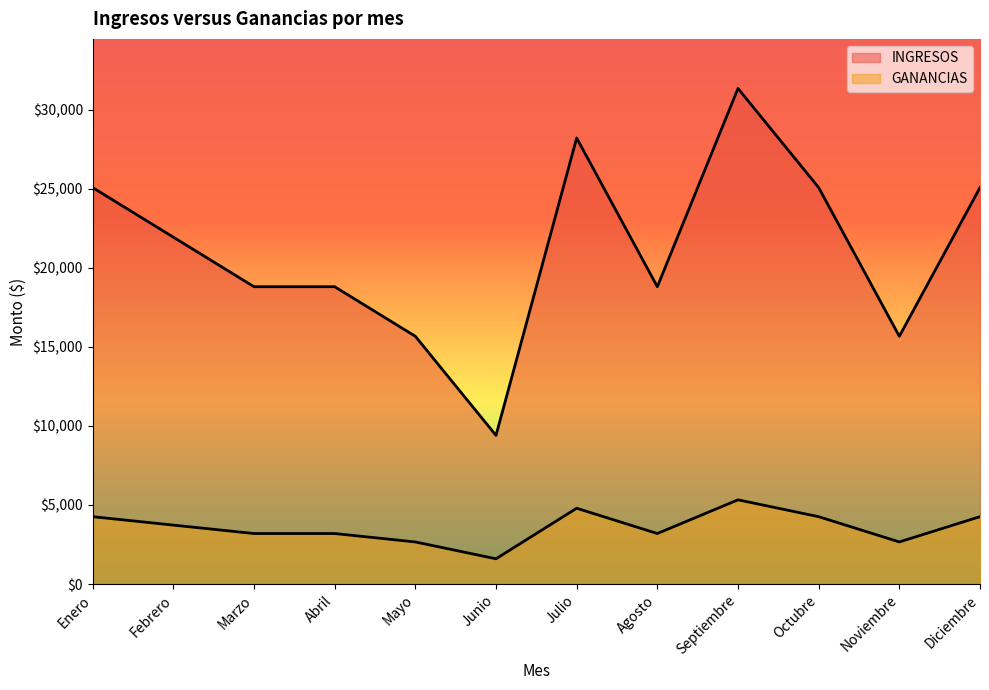

True or false: INGRESOS has a value of 11963.1 at Febrero.

False